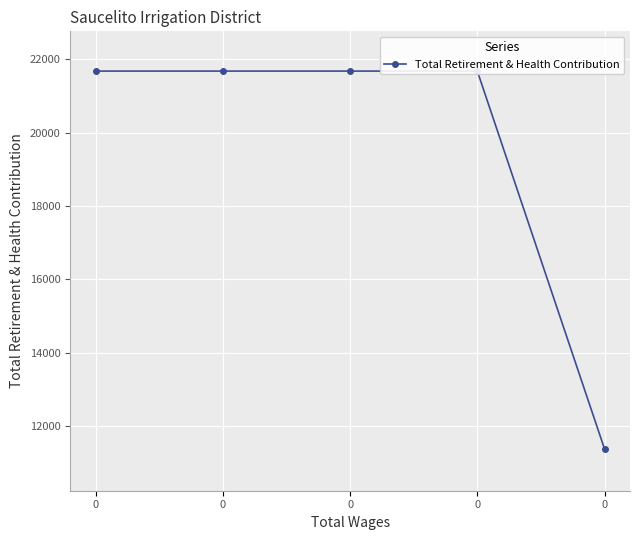

Approximately how many times larger is the value at 0 compared to 0?

1.9